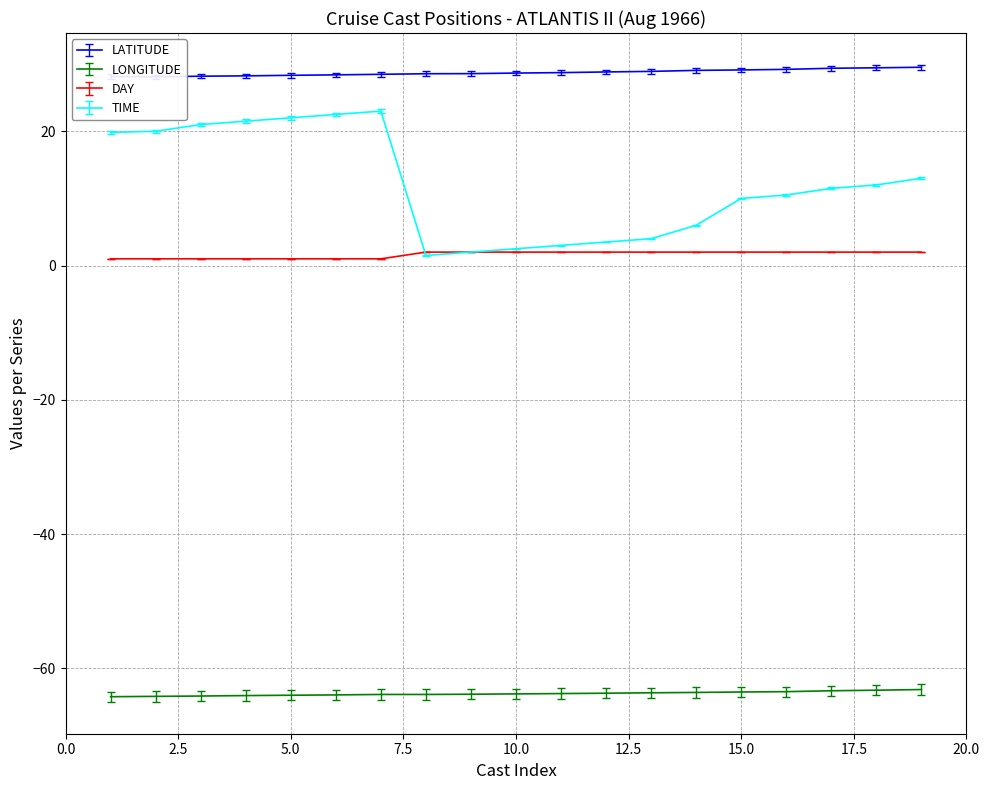

What is the lowest value of the LONGITUDE series?

-64.2